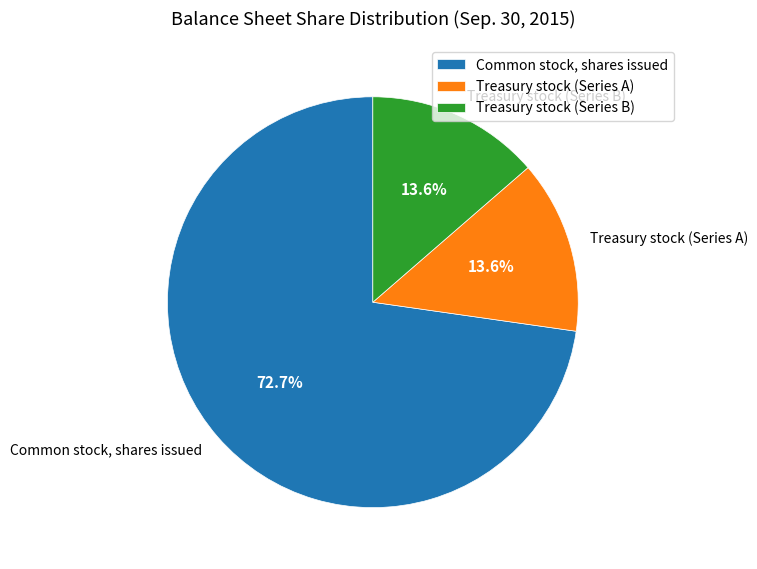

What is the largest slice in the pie chart?

Common stock, shares issued